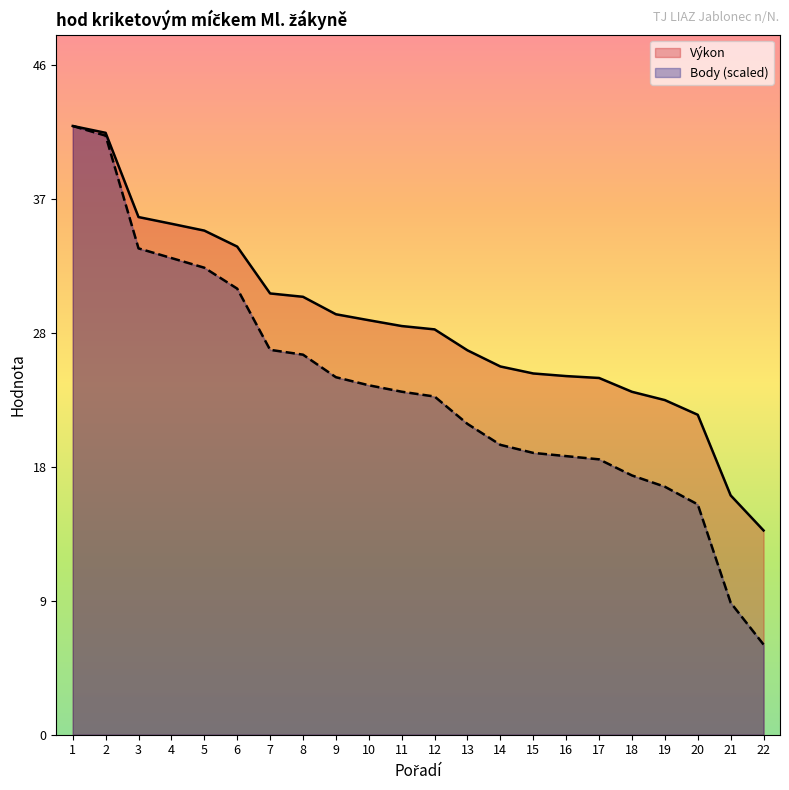

Reading right to left, list all the values displayed in this chart.

Výkon: 22=14.0	21=16.4	20=22.0	19=23.0	18=23.6	17=24.5	16=24.6	15=24.8	14=25.3	13=26.4	12=27.9	11=28.1	10=28.5	9=28.9	8=30.1	7=30.3	6=33.5	5=34.6	4=35.1	3=35.6	2=41.4	1=41.8
Body: 22=6.2	21=9.1	20=15.8	19=17.0	18=17.8	17=18.9	16=19.1	15=19.4	14=19.9	13=21.4	12=23.2	11=23.6	10=24.0	9=24.6	8=26.1	7=26.5	6=30.7	5=32.1	4=32.8	3=33.4	2=41.2	1=41.8